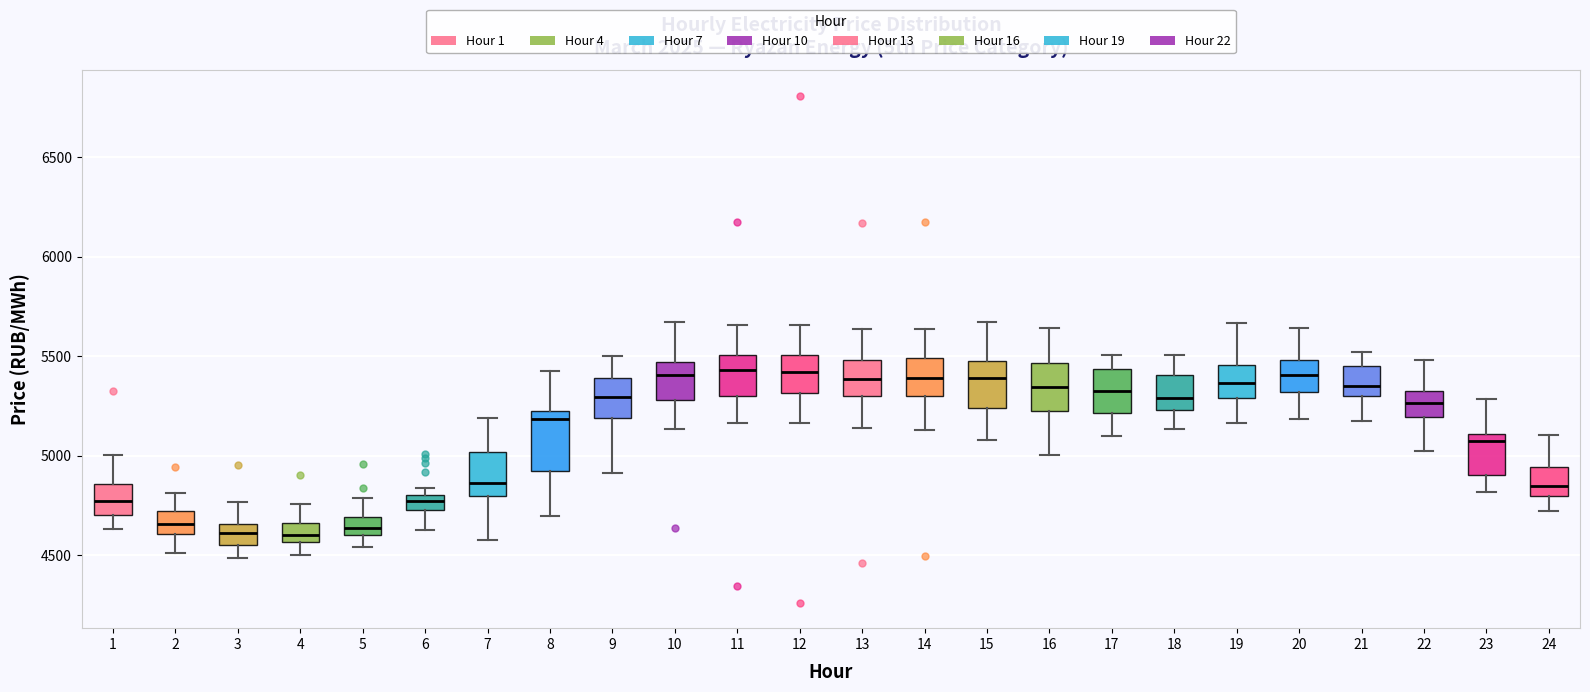

Which box is the tallest, from its lower edge to its upper edge?

8